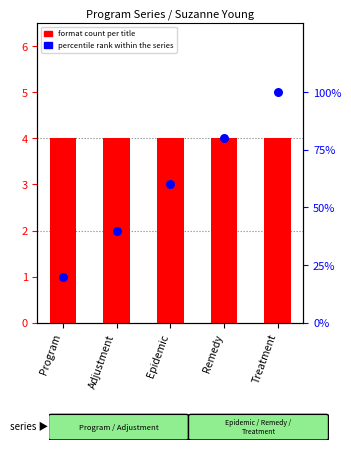

Which series has the largest total across all categories?

percentile rank within the series